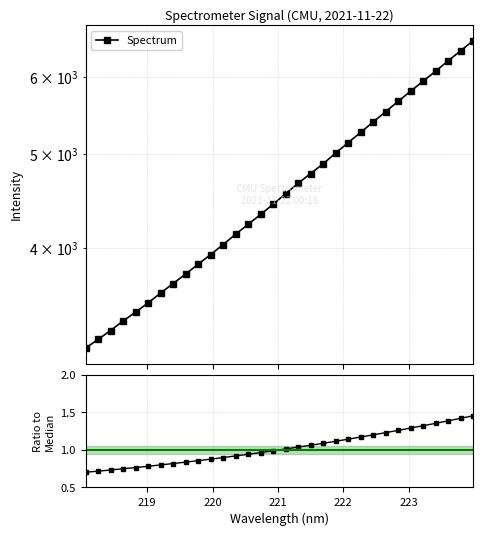

Is it true that the value at 223 is 0.2?

False